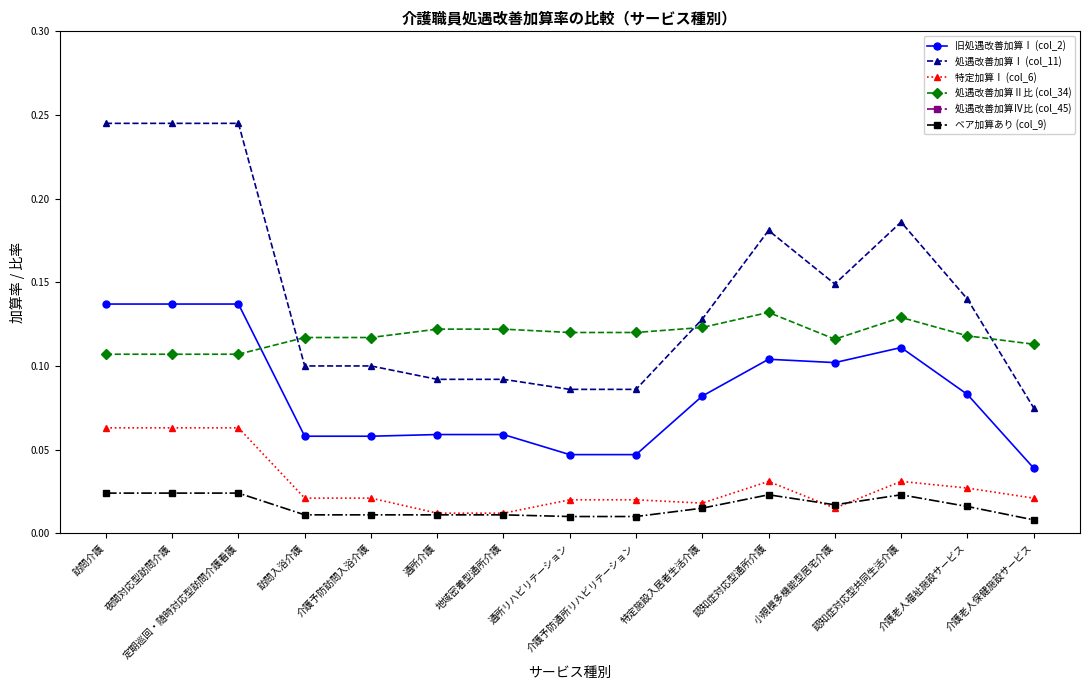

Count the number of data series in this chart.

6